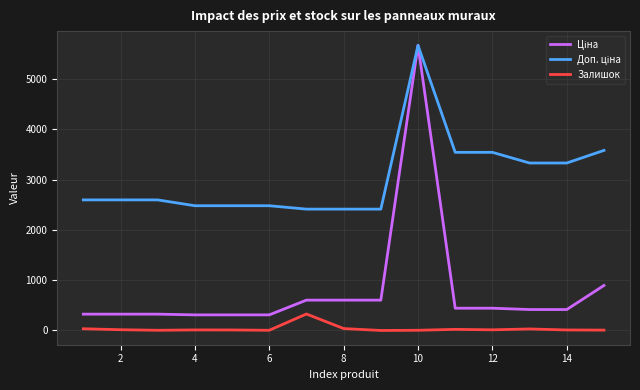

What is the difference between the second highest and second lowest values in the Залишок series?

34.0